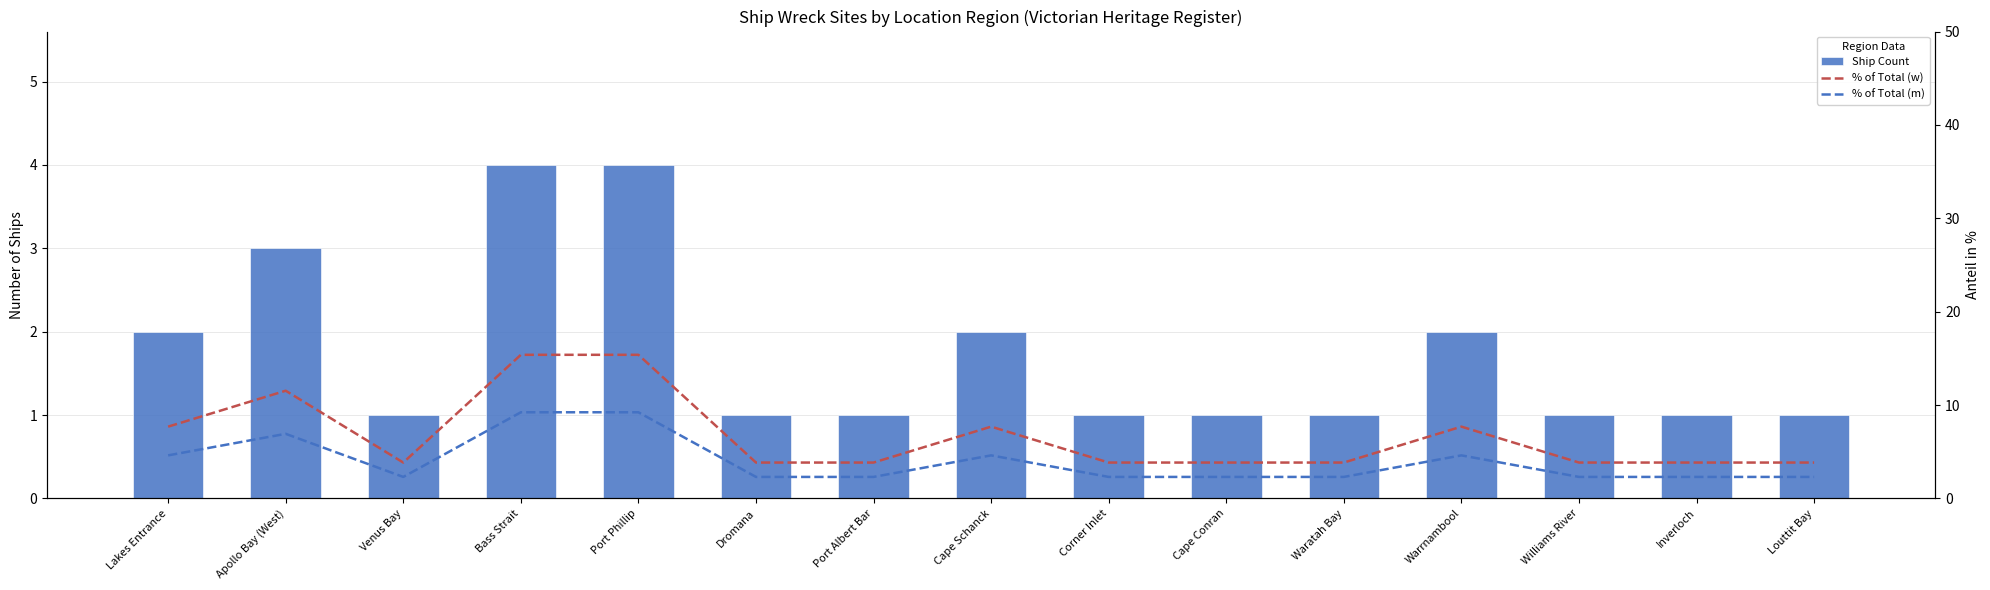

What is the lowest value of the Ship Count series?

1.0